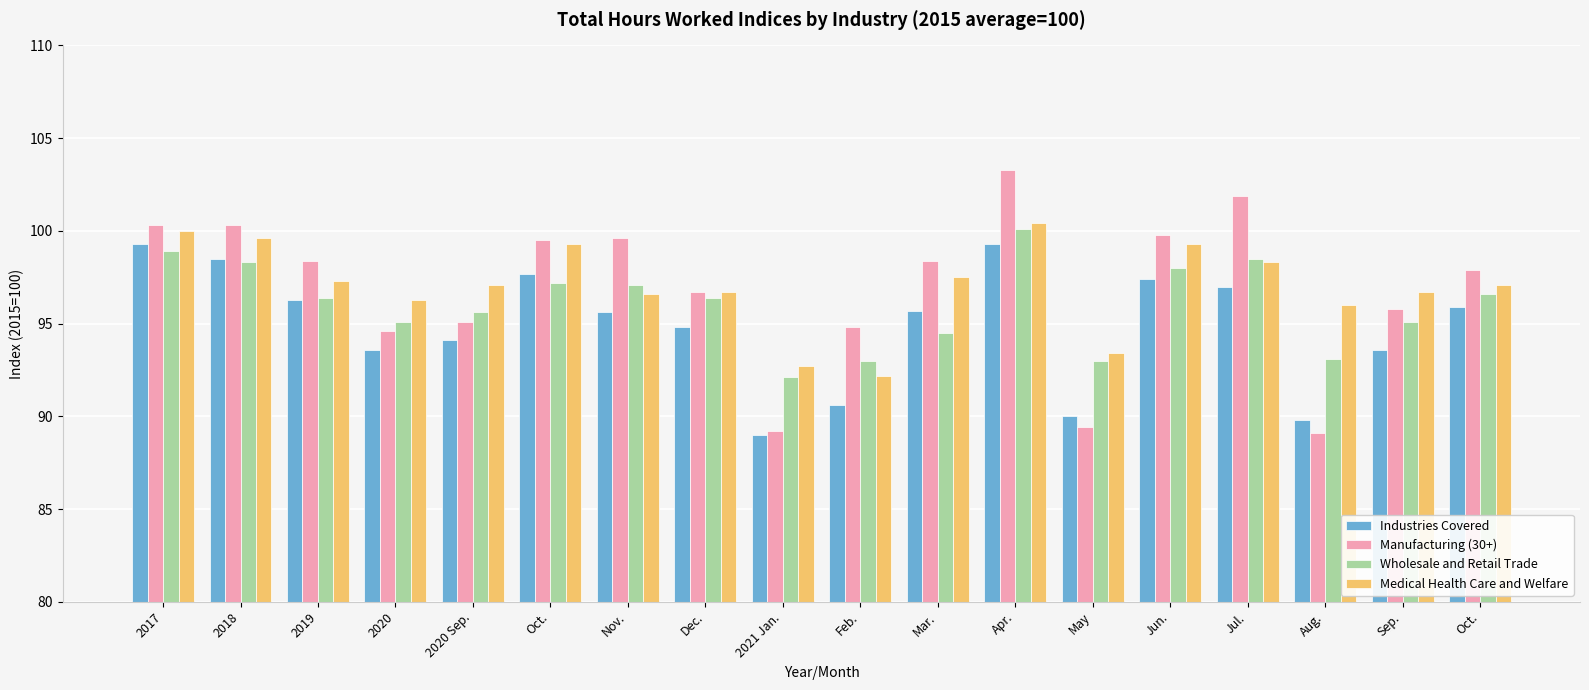

What are all the series names shown in the legend?

Industries Covered, Manufacturing (30+), Wholesale and Retail Trade, Medical Health Care and Welfare